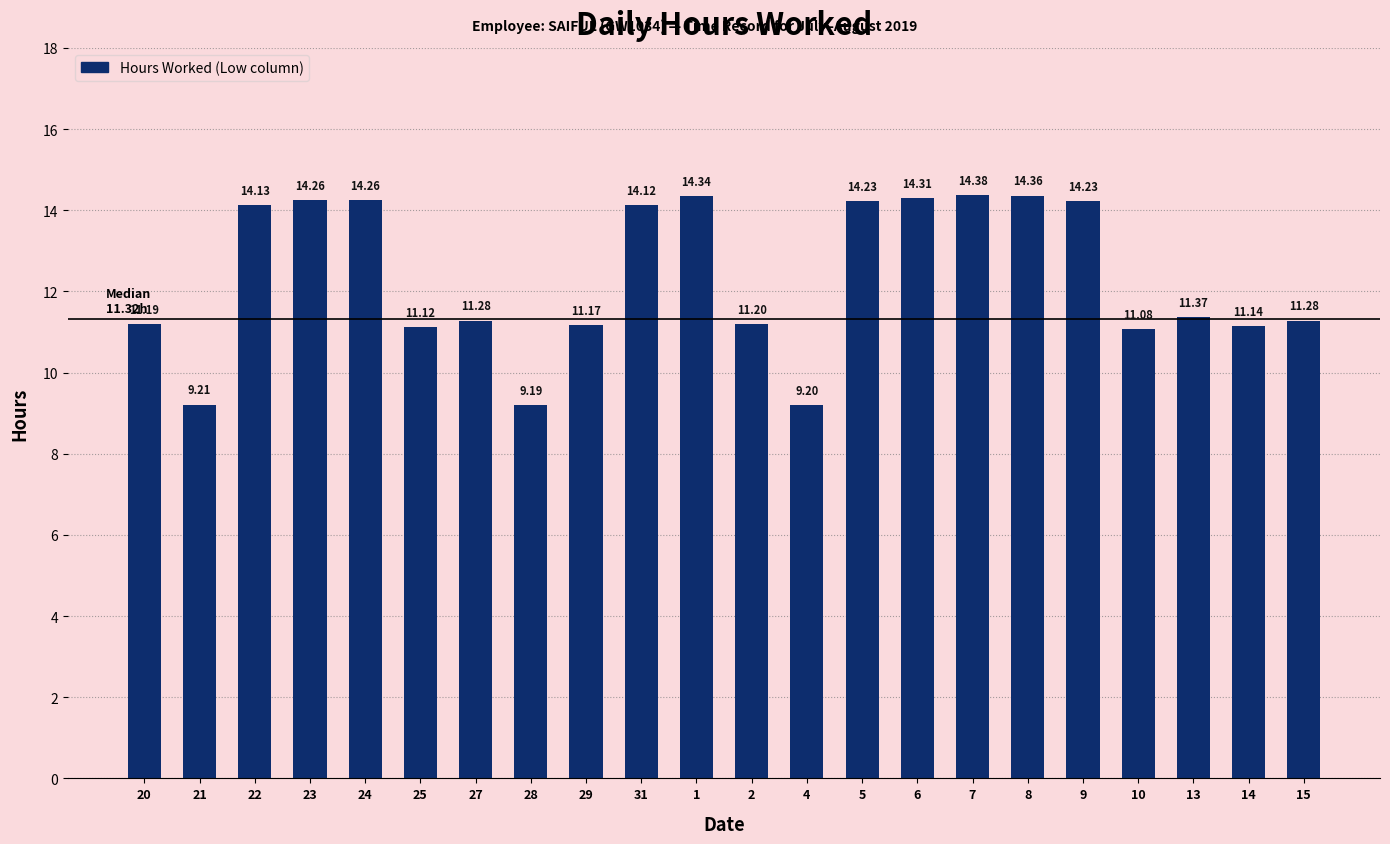

The value at 4 is 13.6. True or false?

False